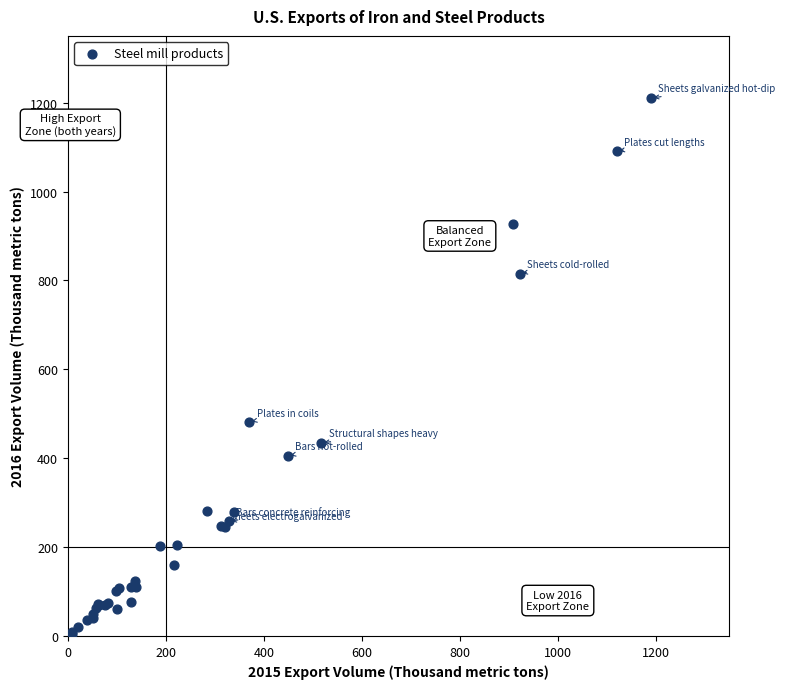

What Y value in the scatter plot is closest to 605?

481